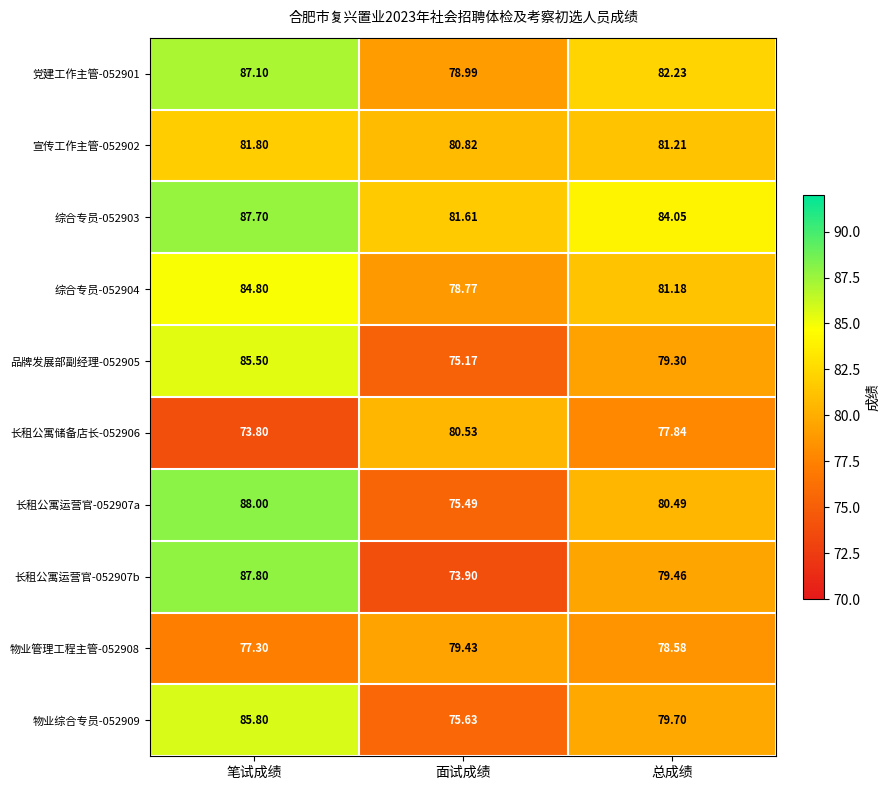

List the labels in order of 长租公寓运营官-052907a value, smallest first.

面试成绩, 总成绩, 笔试成绩